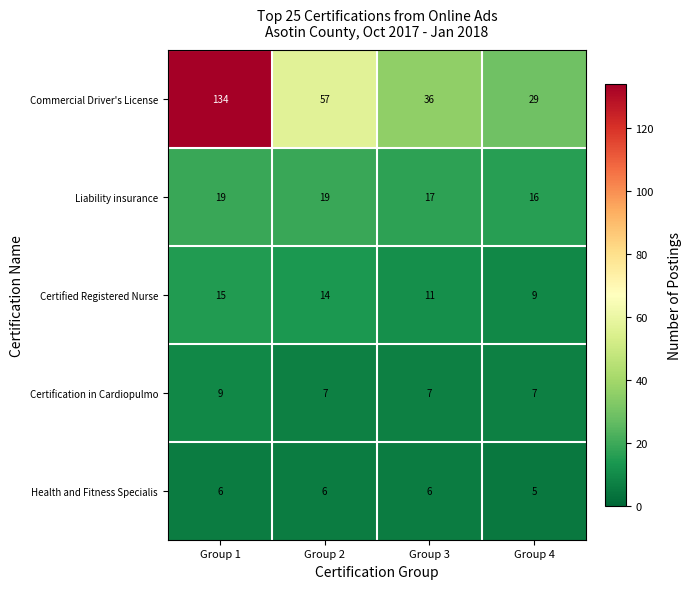

What is the sum of all Commercial Driver's License values?

256